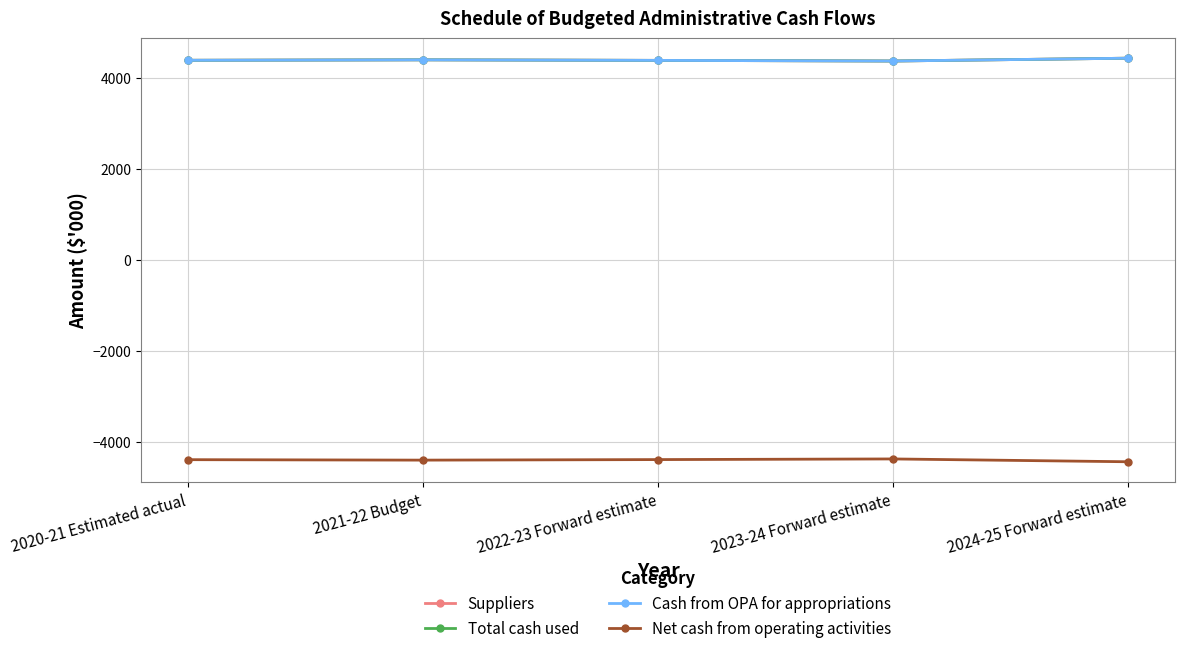

Which series has the widest spread of values?

Suppliers